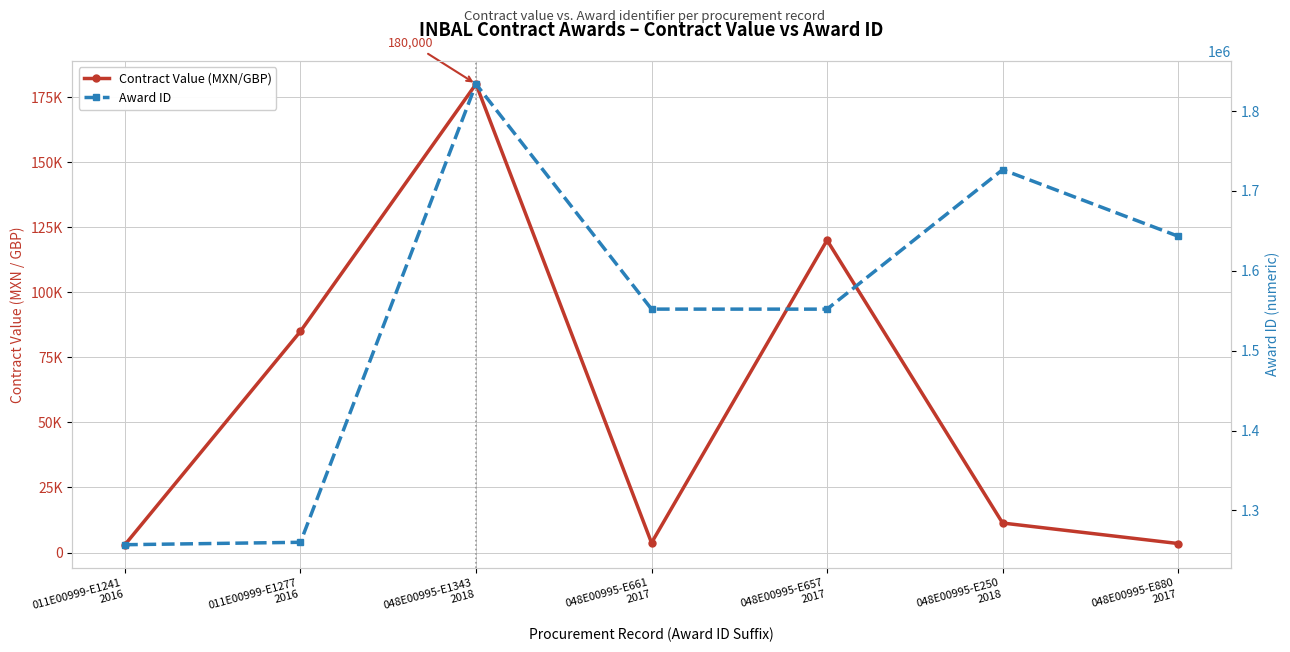

Rank the series by their maximum value, from highest to lowest.

Award ID, Contract Value (MXN/GBP)